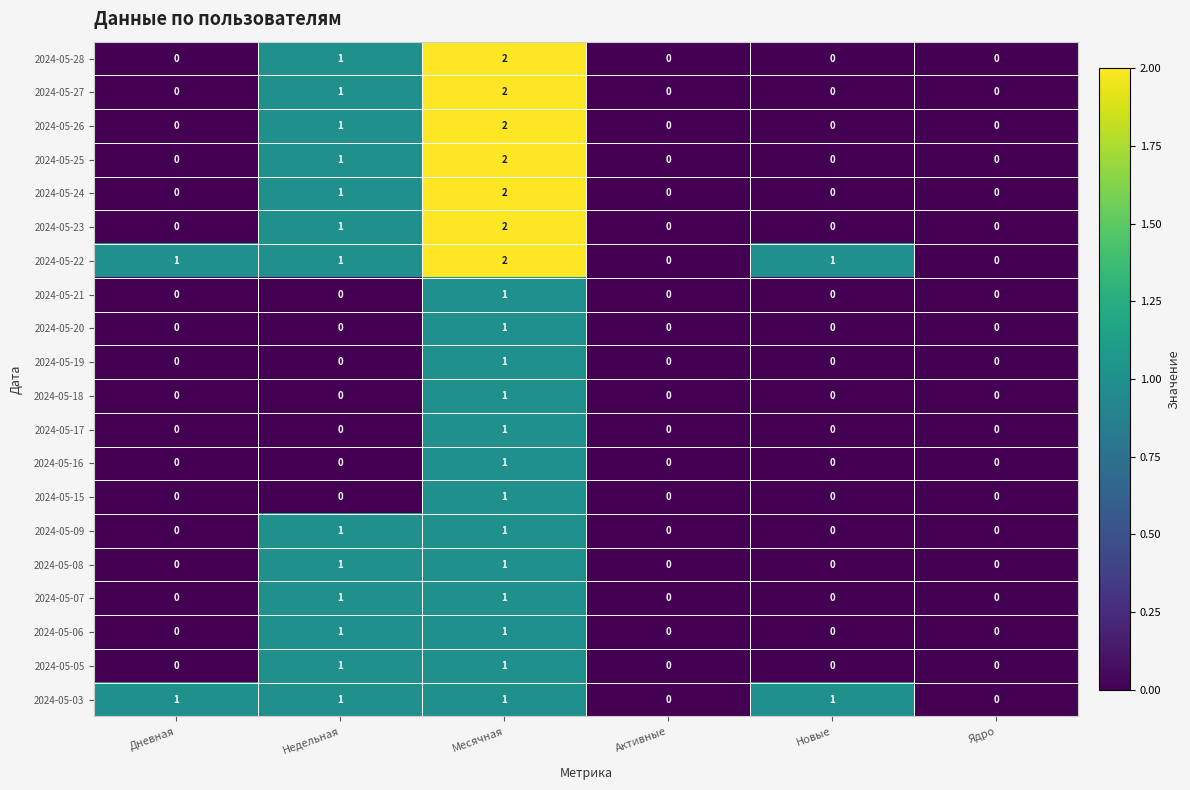

Which series has the largest total across all categories?

2024-05-22